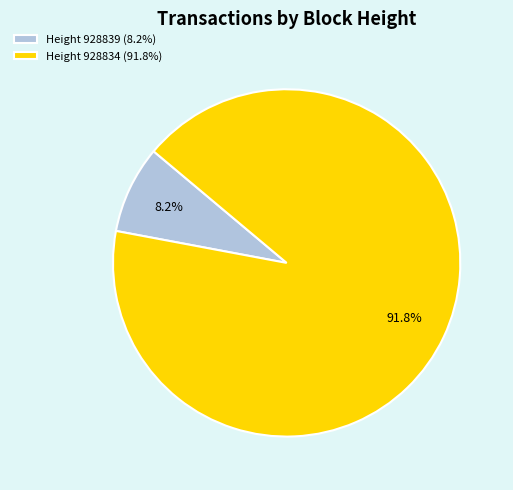

Count the number of slices in the pie.

2